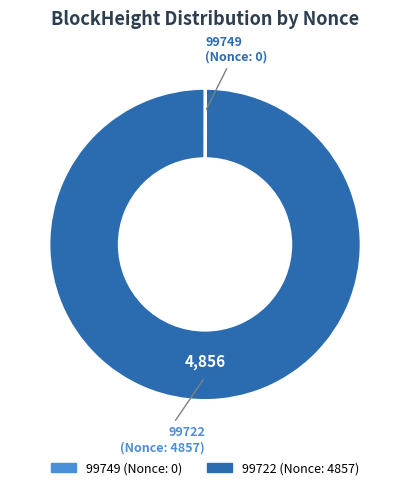

Which slice is the largest?

99722